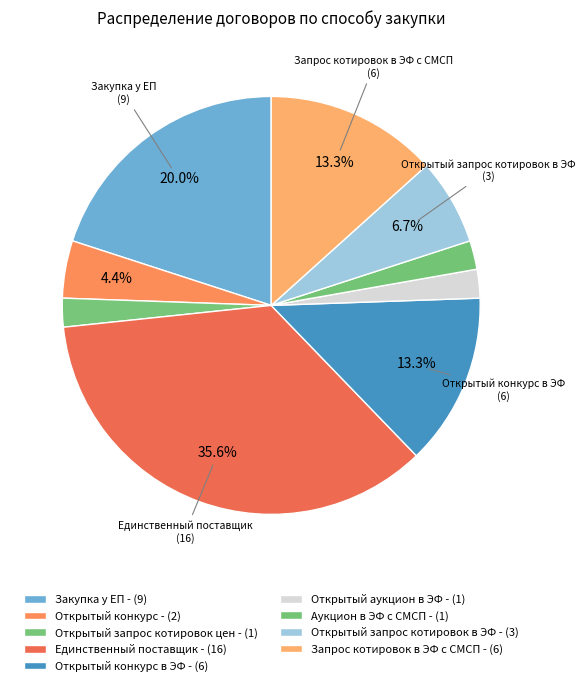

How many slices are in this pie chart?

9